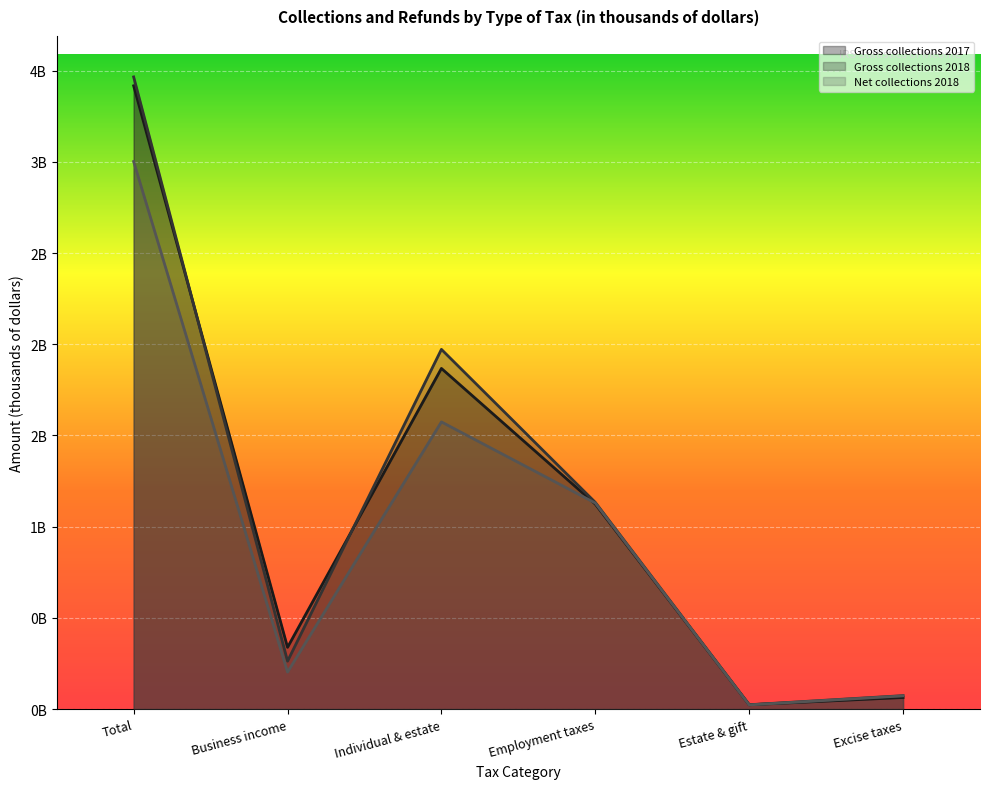

What are all the series names shown in the legend?

Gross collections 2017, Gross collections 2018, Net collections 2018